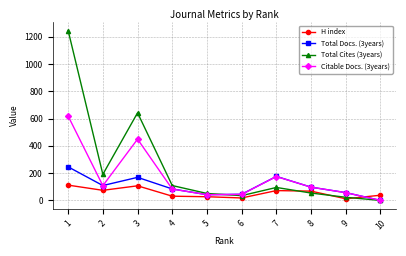

Where do Citable Docs. (3years) and H index first cross each other?

9 and 10